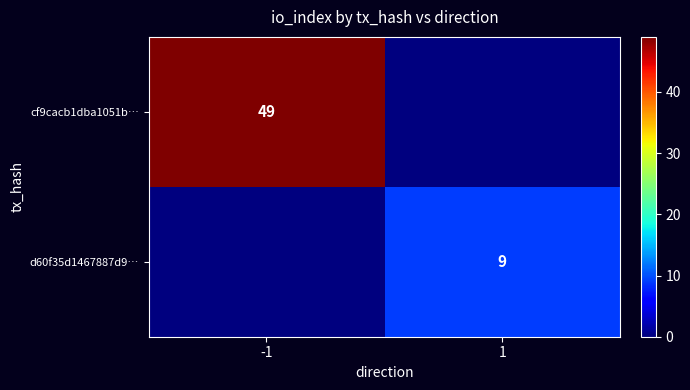

Is it true that cf9cacb1dba1051b… equals 75 at -1?

False